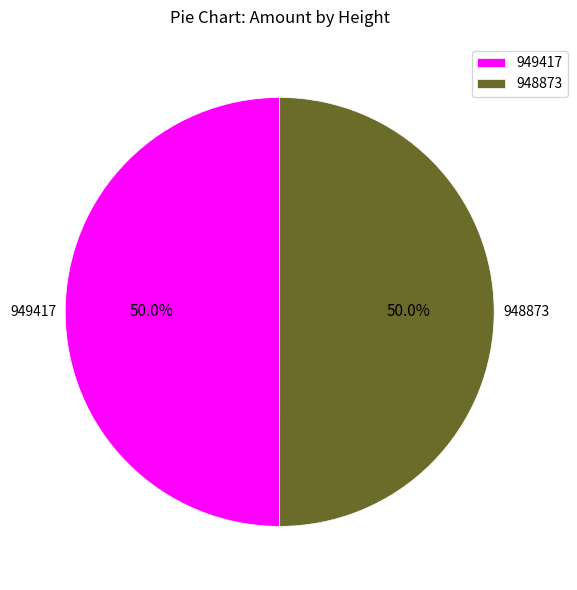

Is it true that 948873 is 37% of the pie?

False